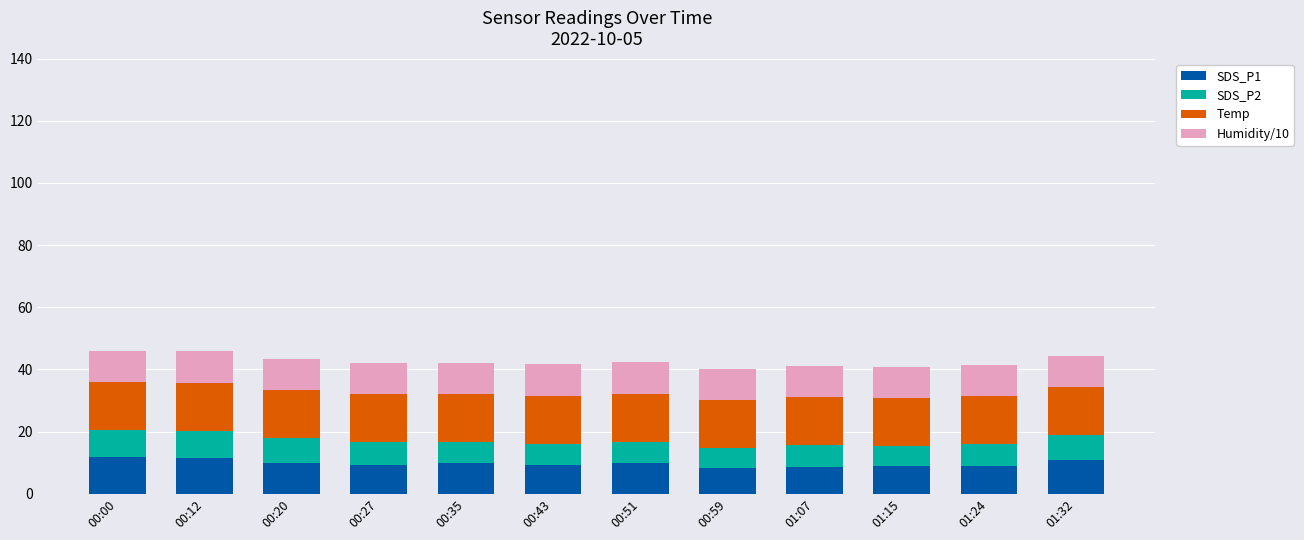

What is the total value across all series at 00:59?

40.1